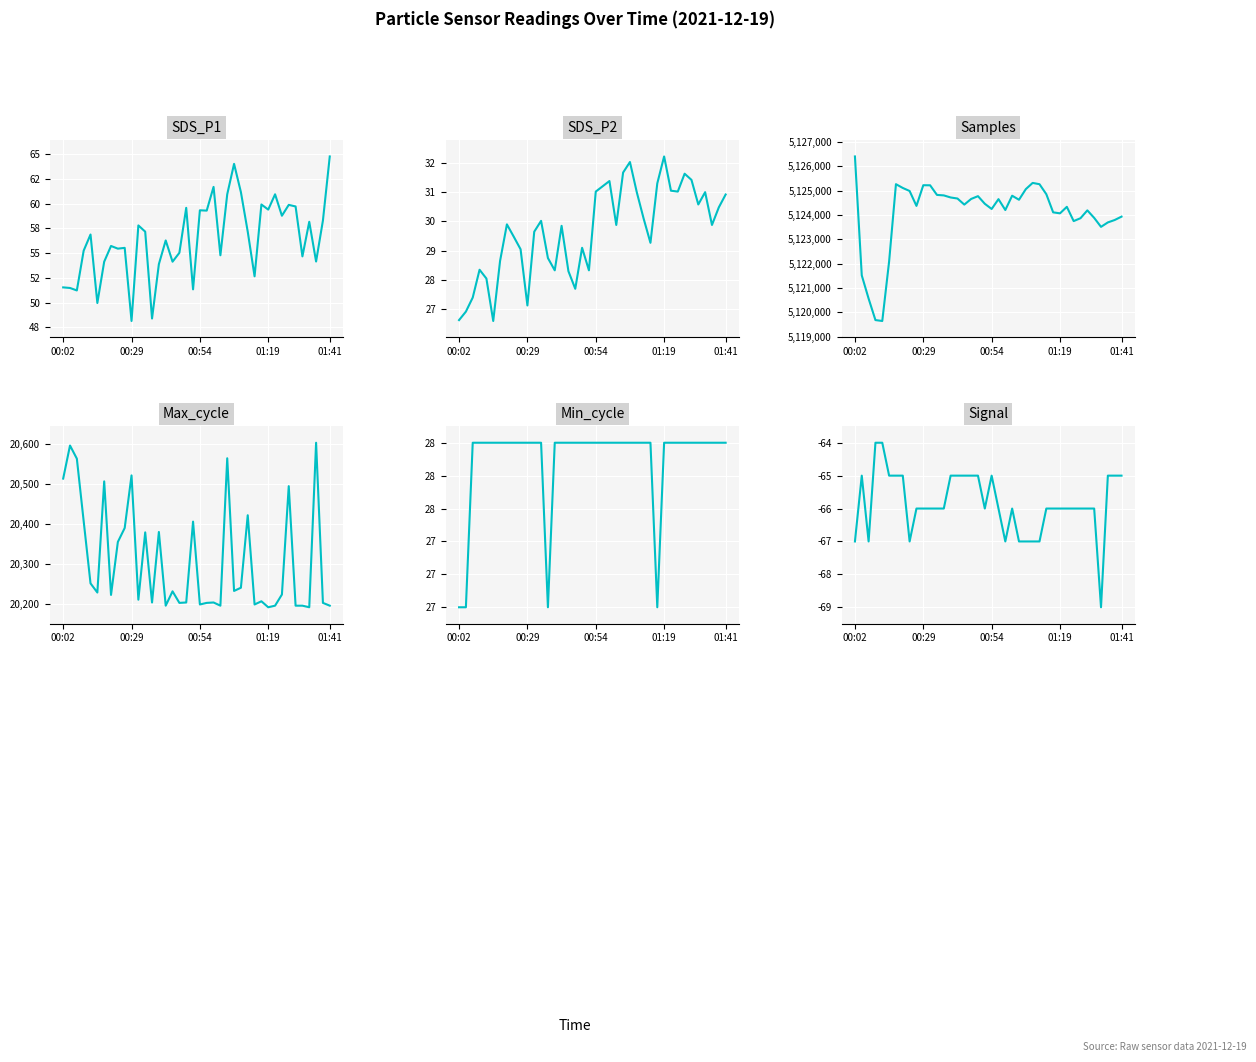

What are all the series names shown in the legend?

SDS_P1, SDS_P2, Samples, Max_cycle, Min_cycle, Signal